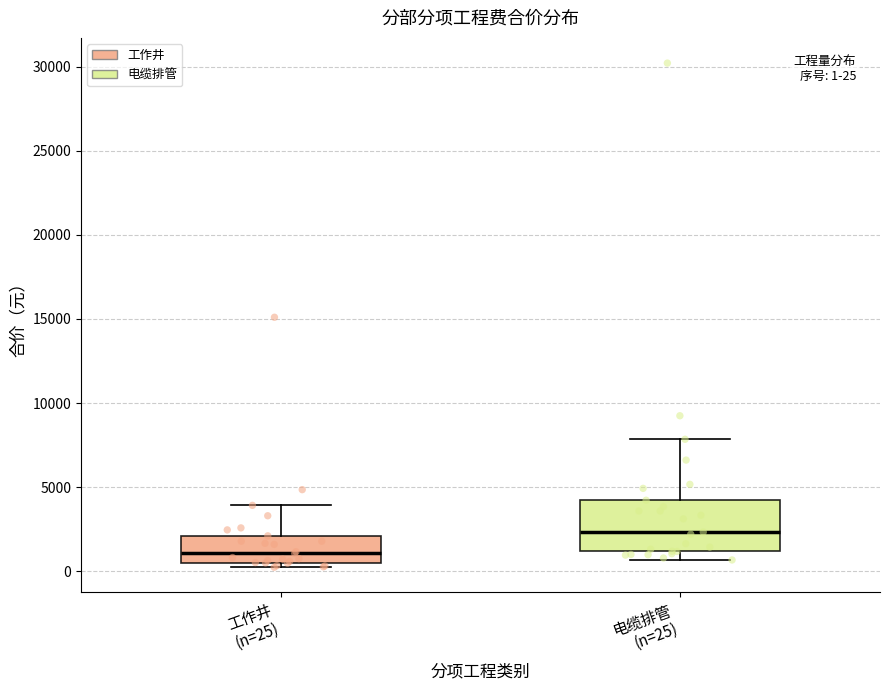

Which box's median line is the highest?

电缆排管 (n=25)